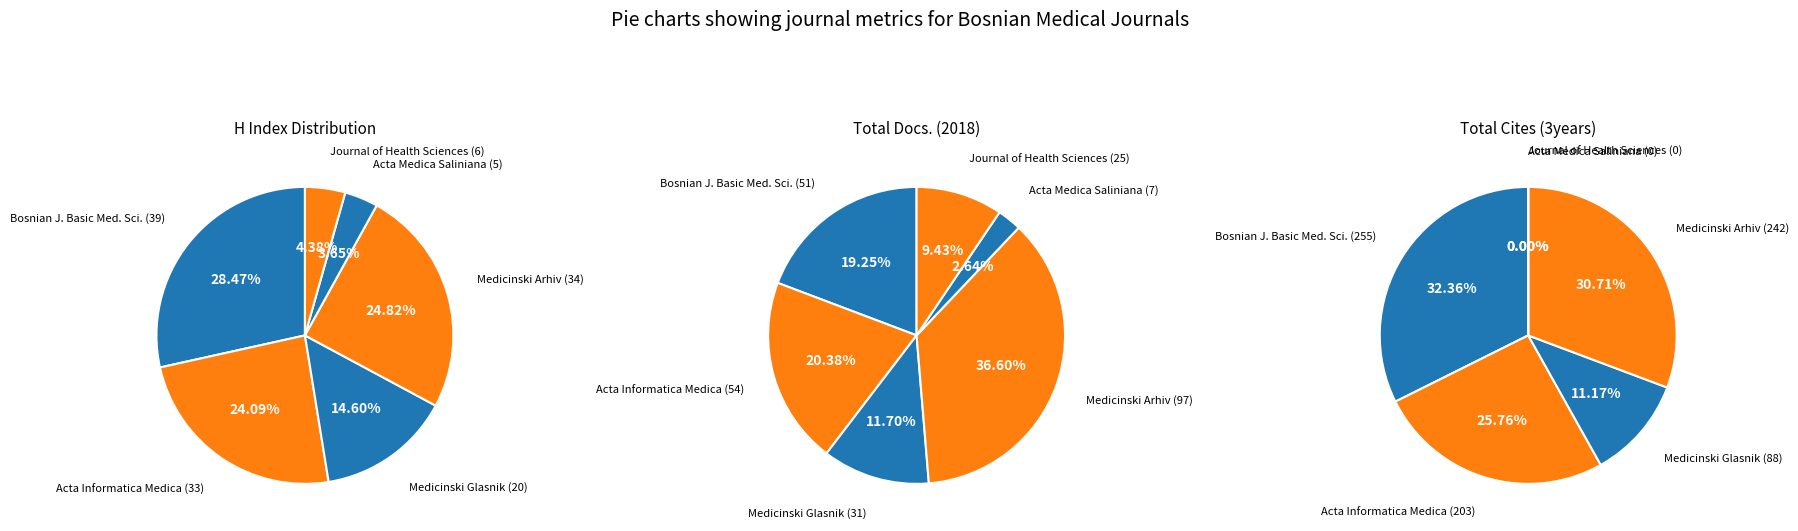

What is the difference between the highest and lowest values at Medicinski Arhiv?

208